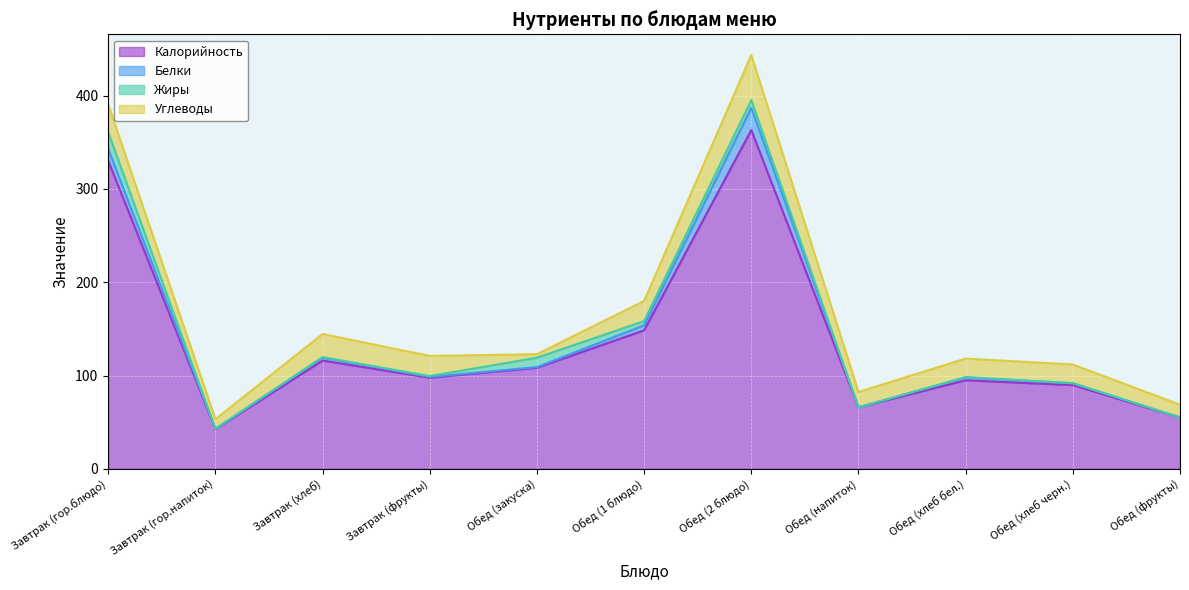

What is the difference between the Белки values at Обед (хлеб бел.) and Обед (2 блюдо)?

20.9